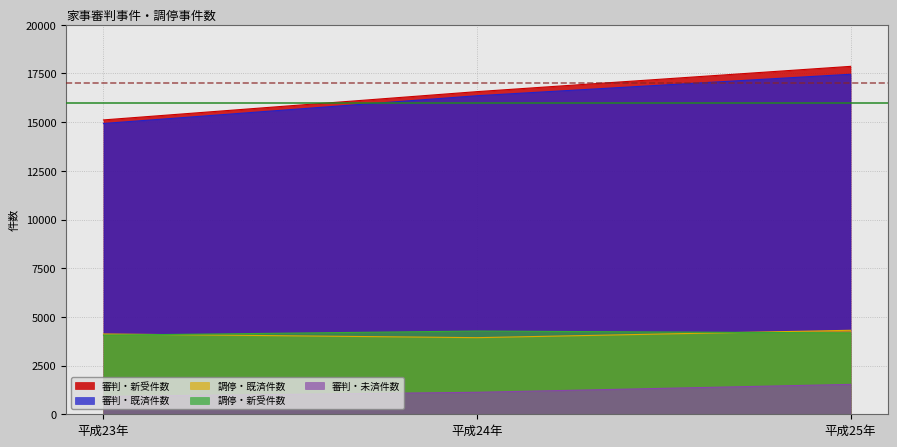

Which category has the lowest value across all series?

平成23年